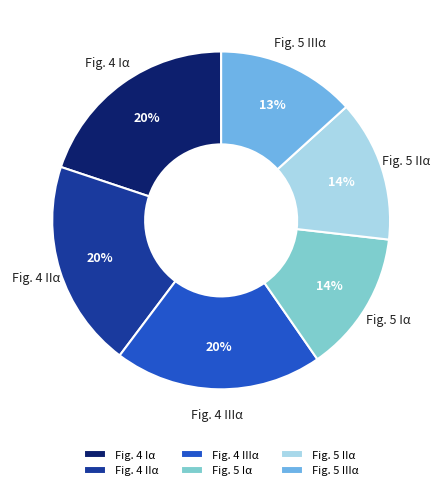

Combined, do Fig. 4 IIα and Fig. 5 IIIα account for over 50%?

No